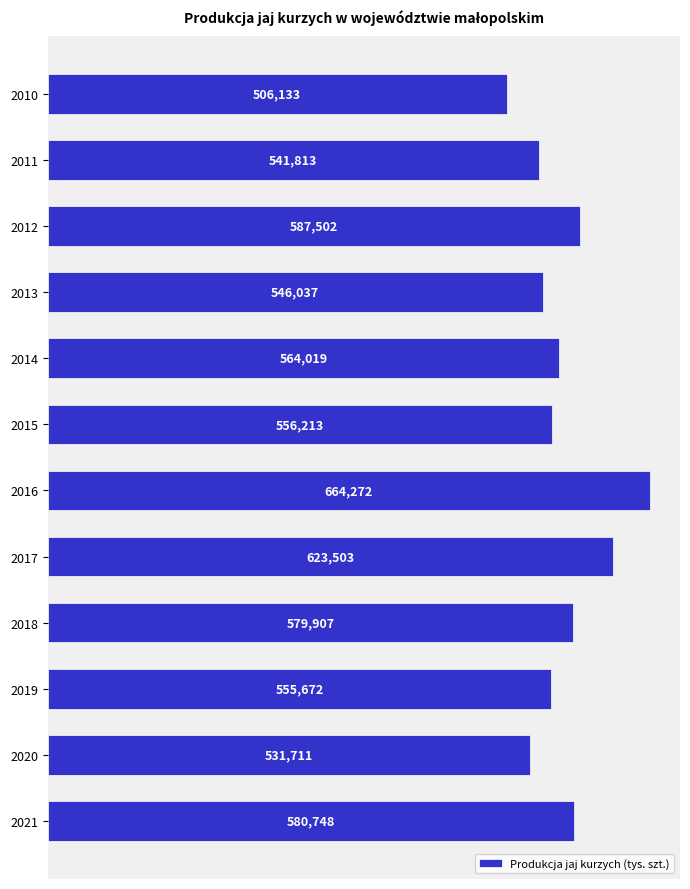

Reading top to bottom, extract all data points from this chart.

506133	541813	587502	546037	564019	556213	664272	623503	579907	555672	531711	580748